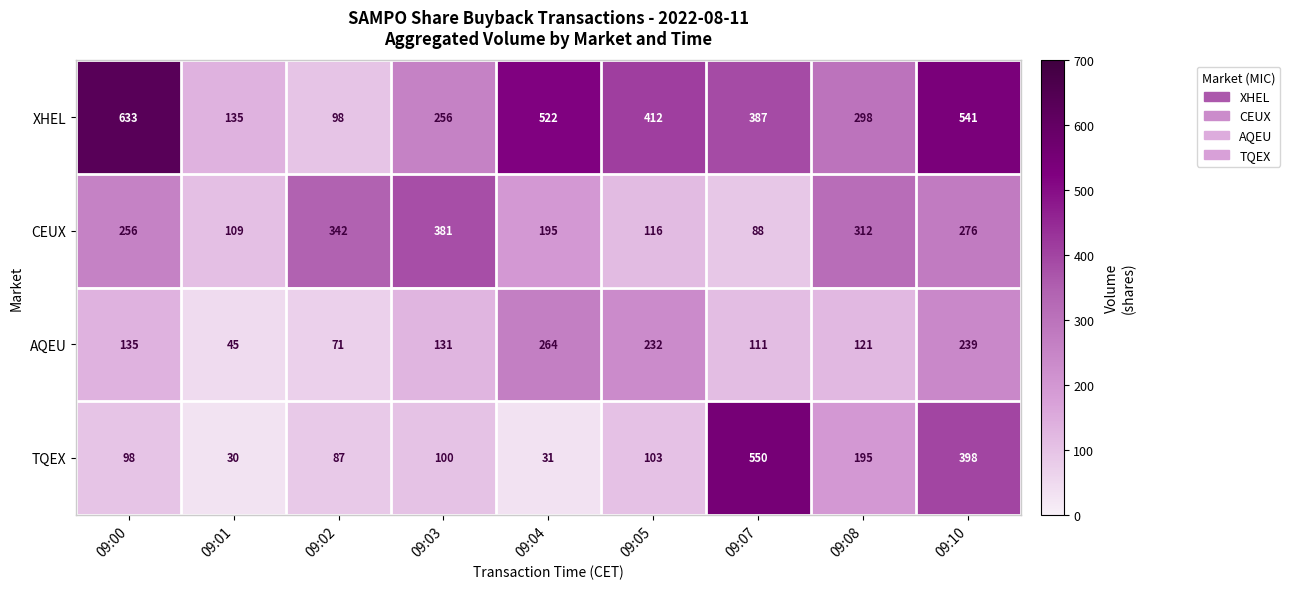

Which label corresponds to the smallest value in the chart?

09:01